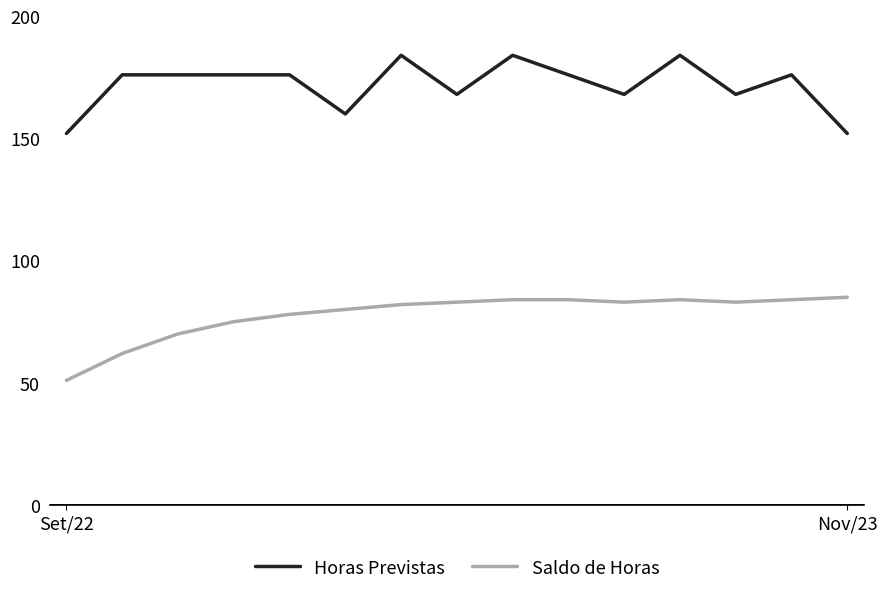

Which series has the largest total across all categories?

Horas Previstas